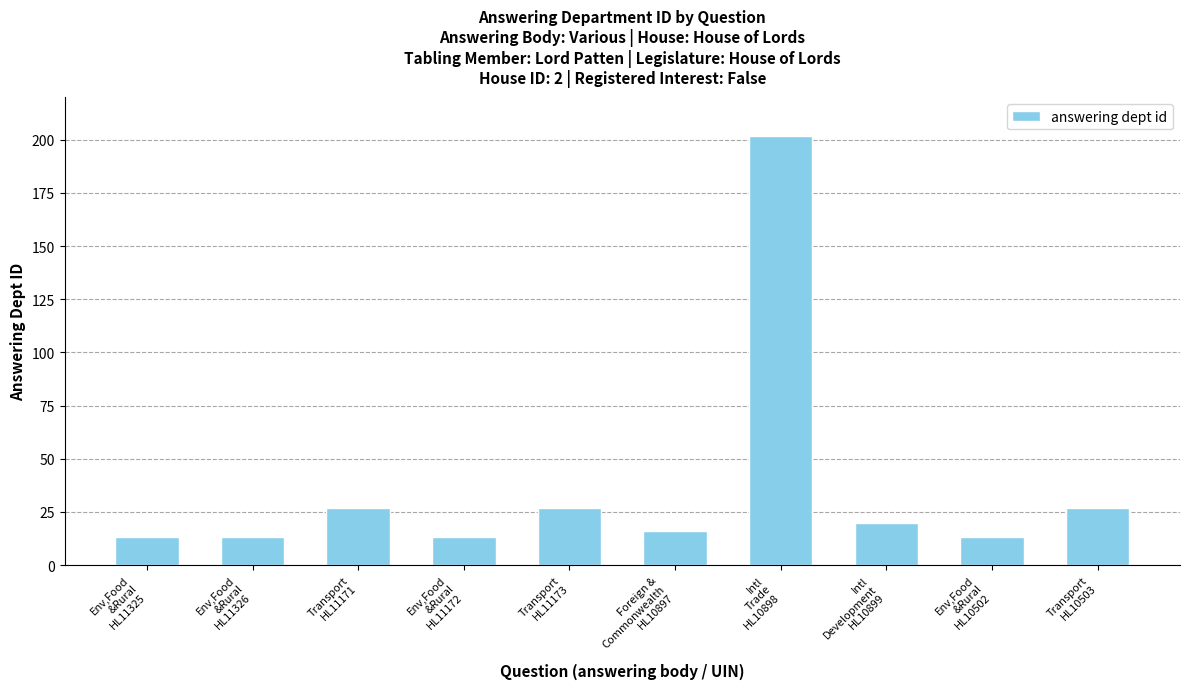

What is the average value?

37